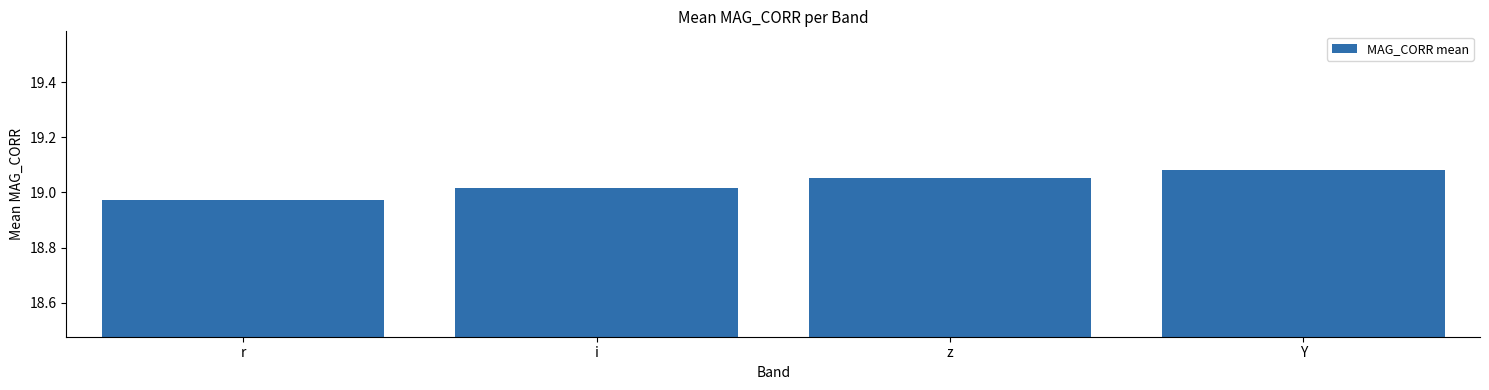

What is the label of the 3rd bar from the right?

i